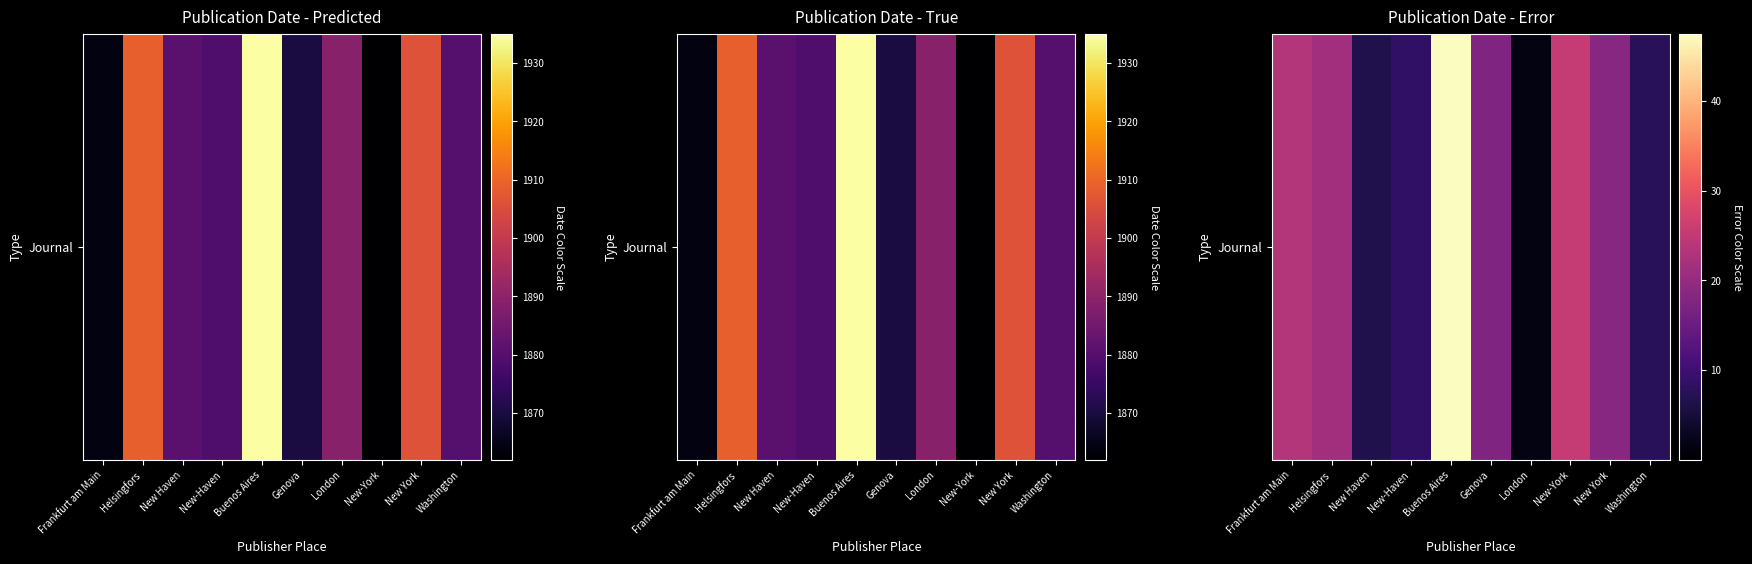

What is the average value?

17.8